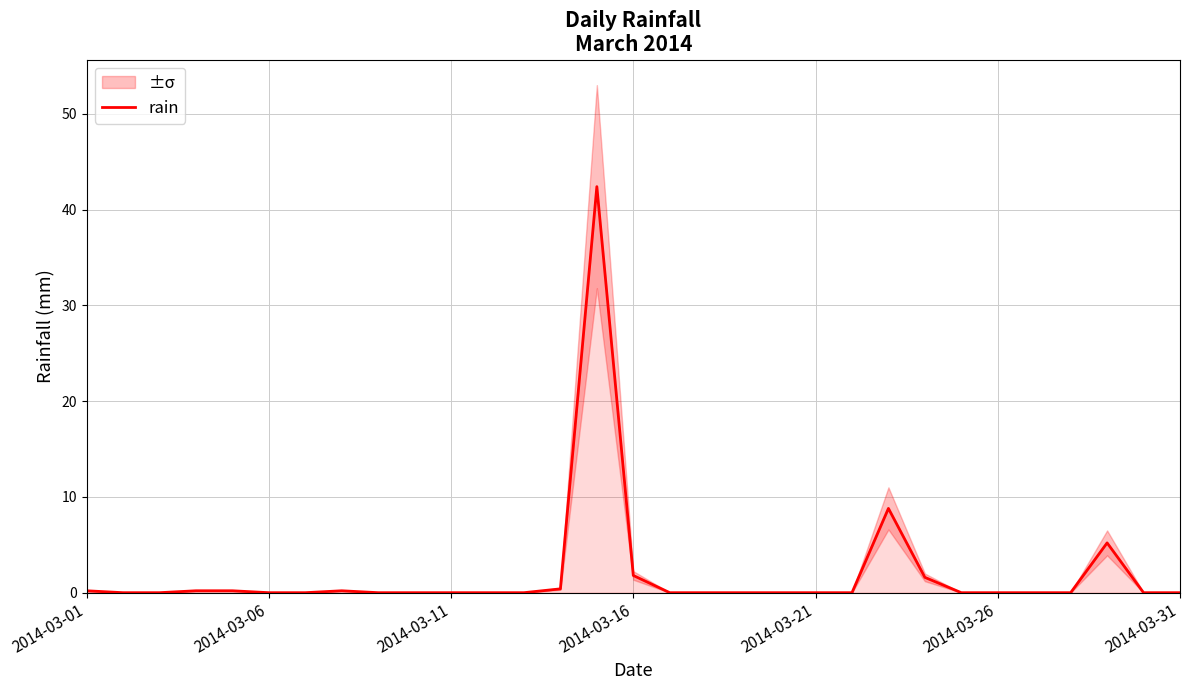

Which label corresponds to the smallest value in the chart?

2014-03-06